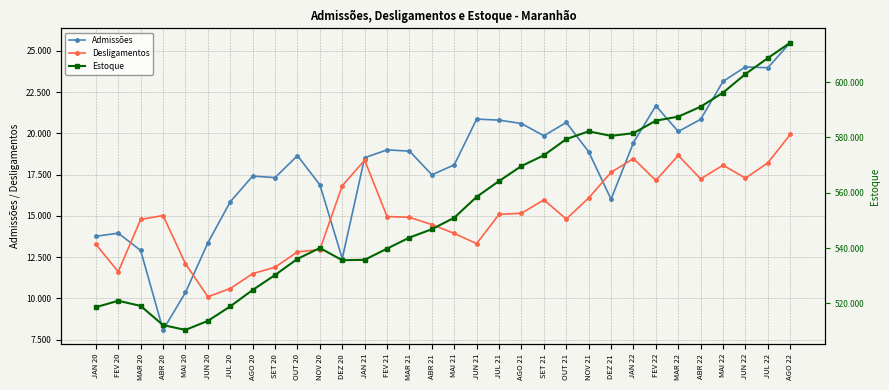

What is the average value of the Desligamentos series?

15103